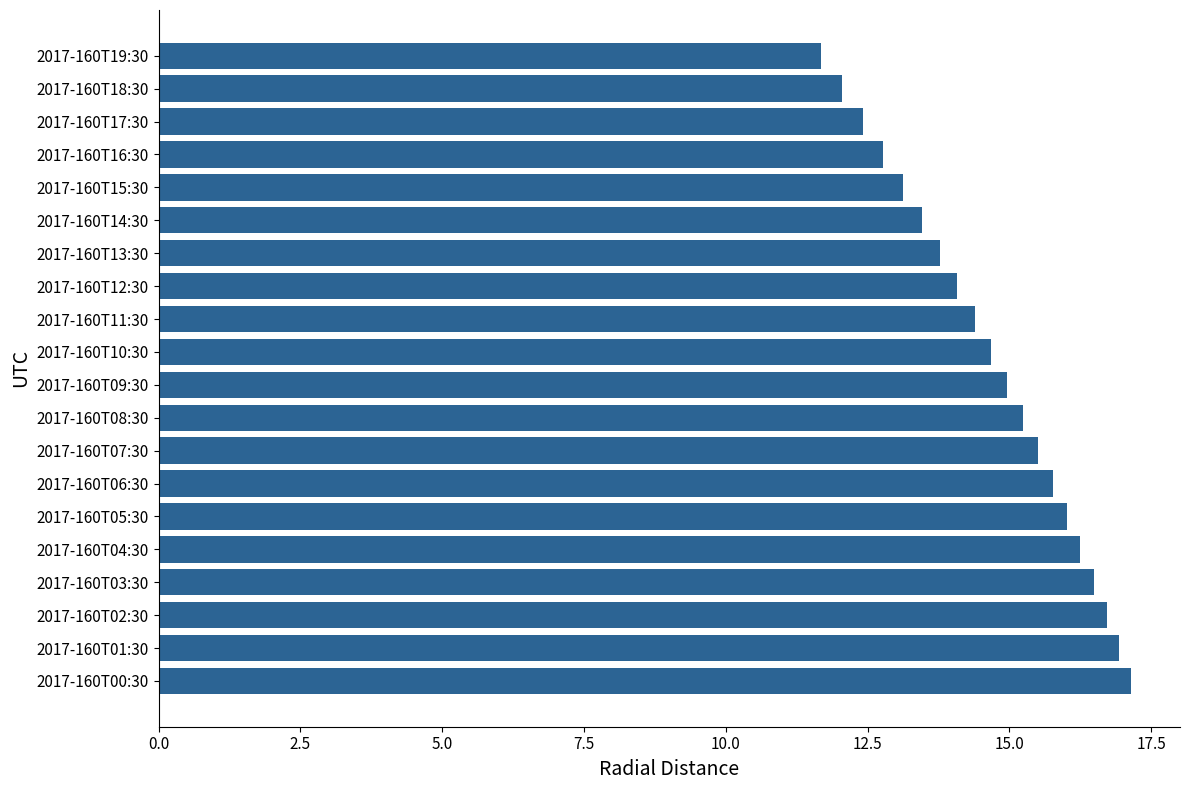

What is the smallest value displayed?

11.7